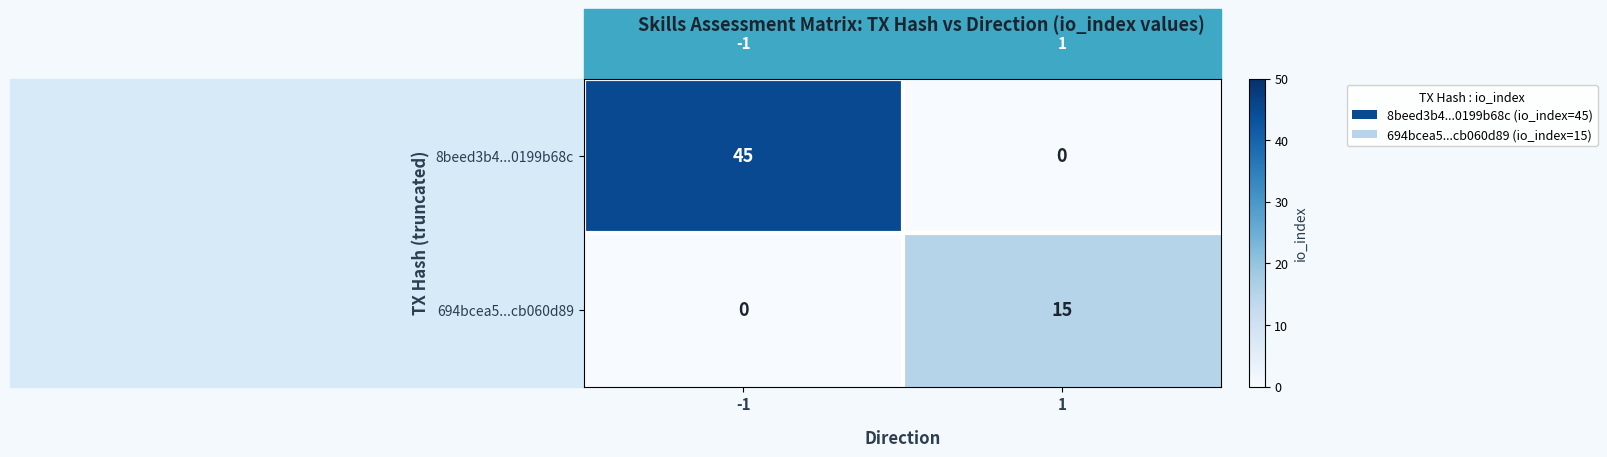

How many values in 8beed3b4...0199b68c are above zero?

1